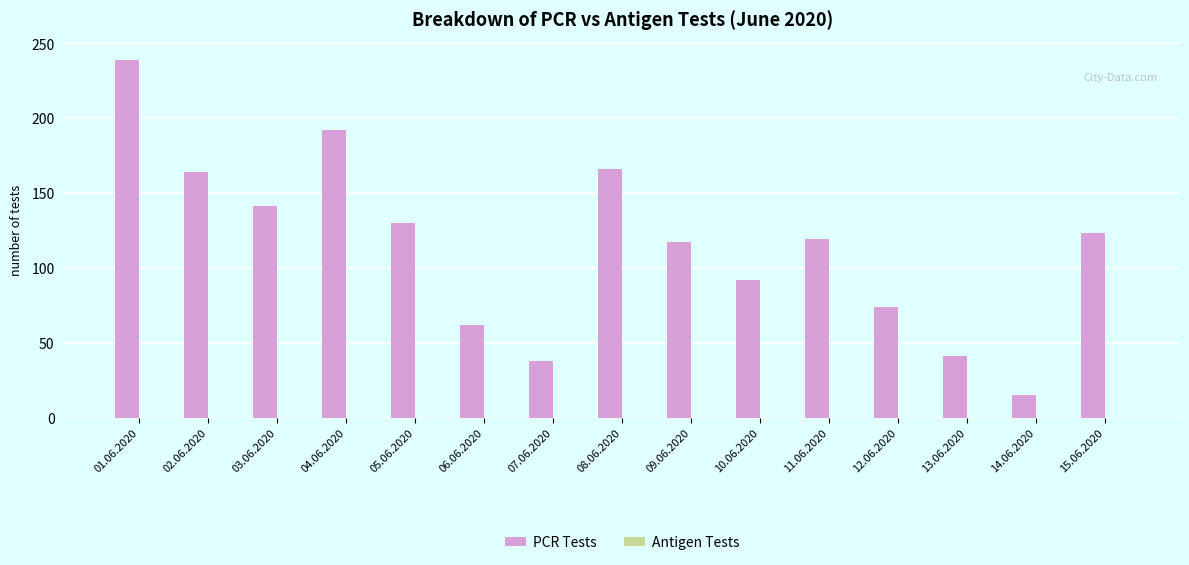

Reading left to right, extract all data points from this chart.

01.06.2020=239	02.06.2020=164	03.06.2020=141	04.06.2020=192	05.06.2020=130	06.06.2020=62	07.06.2020=38	08.06.2020=166	09.06.2020=117	10.06.2020=92	11.06.2020=119	12.06.2020=74	13.06.2020=41	14.06.2020=15	15.06.2020=123